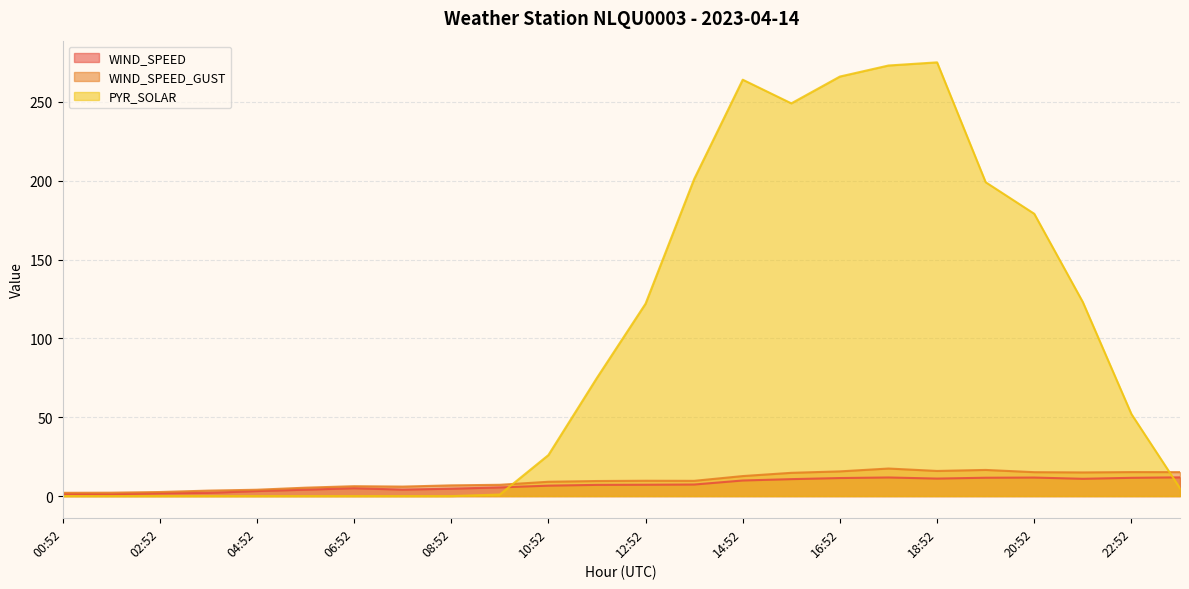

Reading left to right, what are all the values shown in this chart?

WIND_SPEED: 1.4	1.2	1.8	2.0	3.2	4.1	5.0	4.1	4.7	5.5	6.6	7.1	7.2	7.3	9.9	10.8	11.4	11.8	11.1	11.6	11.7	11.0	11.6	11.9
WIND_SPEED_GUST: 2.1	2.2	2.6	3.5	4.0	5.3	6.3	6.0	6.8	7.2	9.1	9.6	9.7	9.7	12.7	14.8	15.7	17.5	15.9	16.6	15.2	15.0	15.2	15.2
PYR_SOLAR: 0.0	0.0	0.0	0.0	0.0	0.0	0.0	0.0	0.0	1.0	26.0	75.0	122.0	201.0	264.0	249.0	266.0	273.0	275.0	199.0	179.0	123.0	52.0	5.0